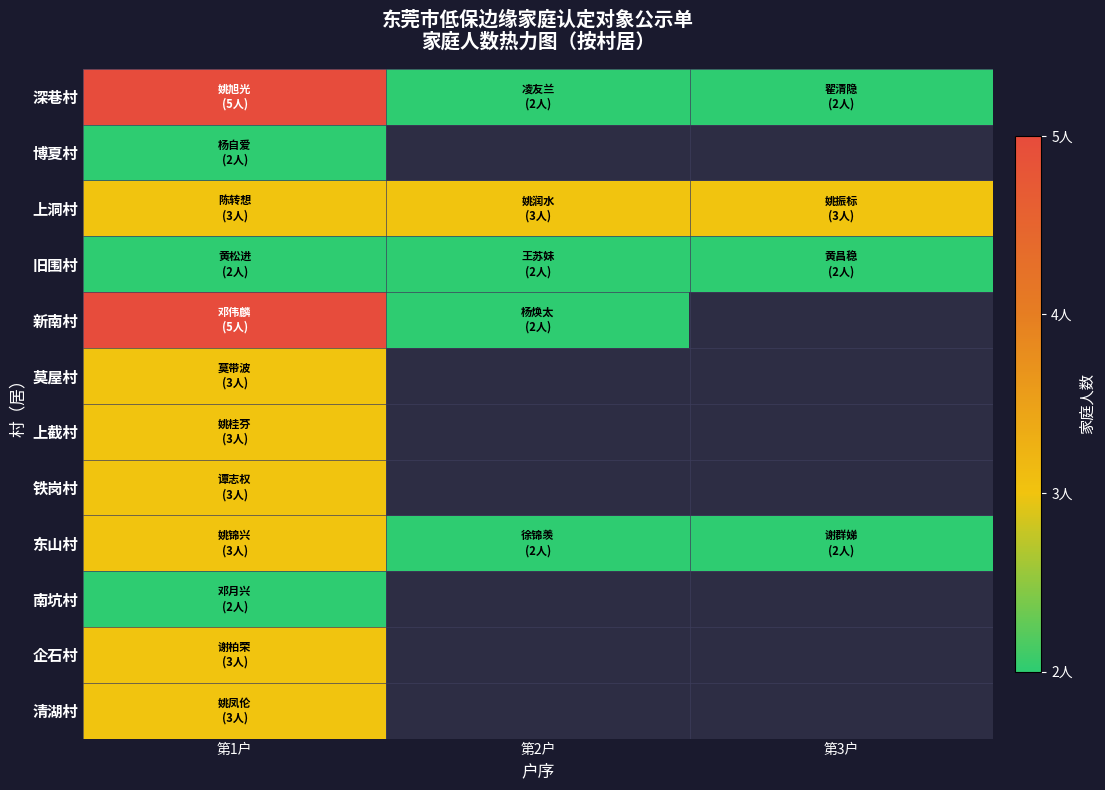

Rank the categories by 旧围村 value from highest to lowest.

第1户, 第2户, 第3户